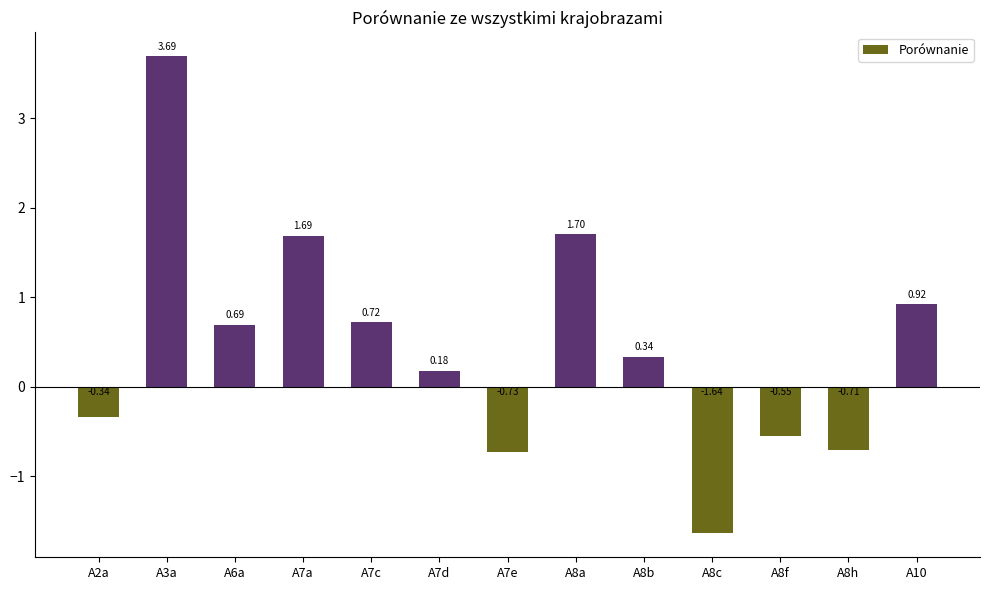

At which category does the chart reach its peak across all series?

A3a